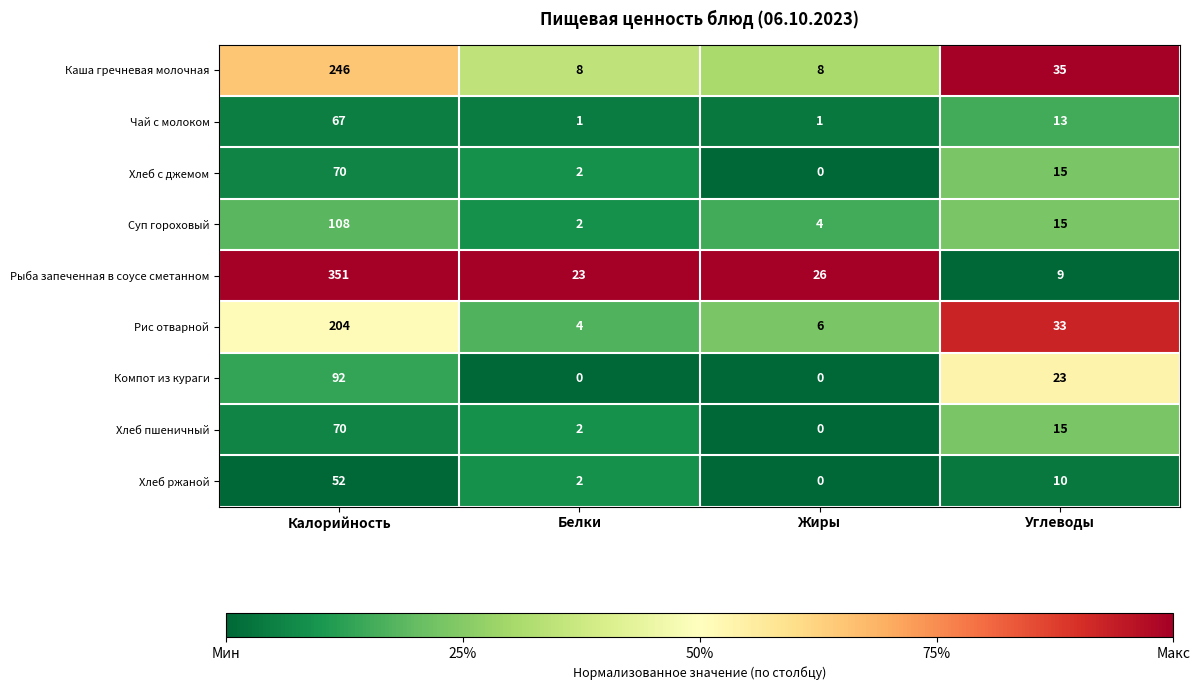

Where is Рыба запеченная в соусе сметанном nearest to the value 180?

Жиры